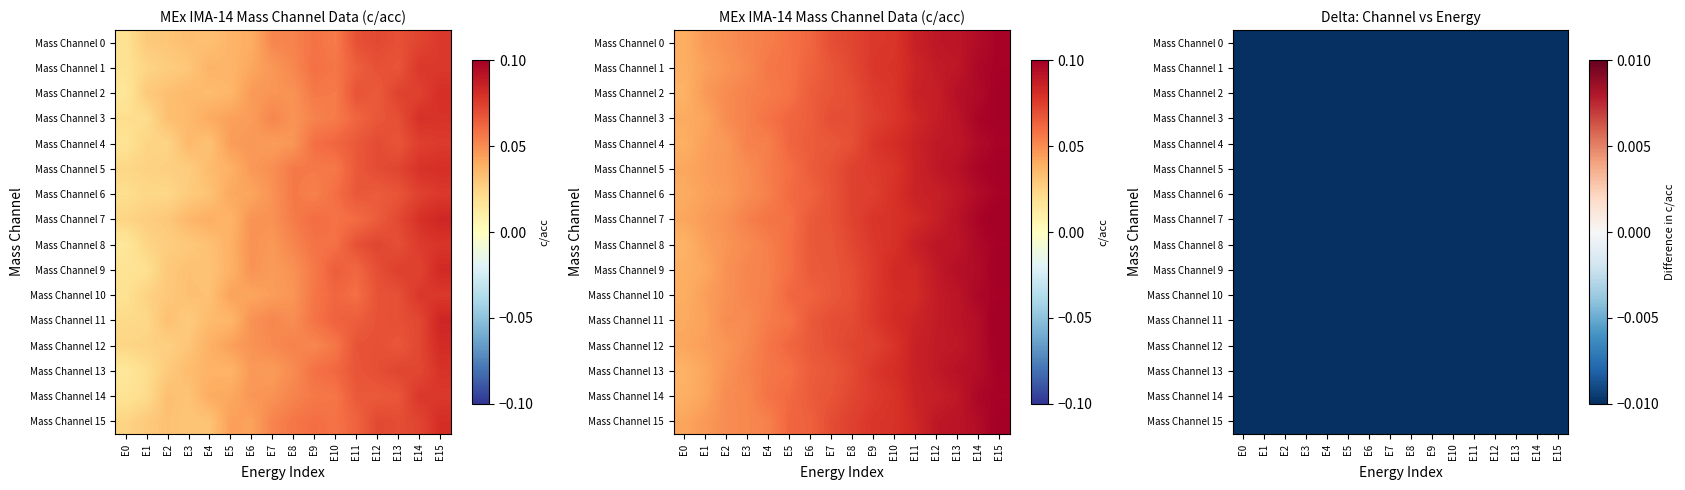

Between E6 and E9, which series saw the biggest shift?

Mass Channel 12